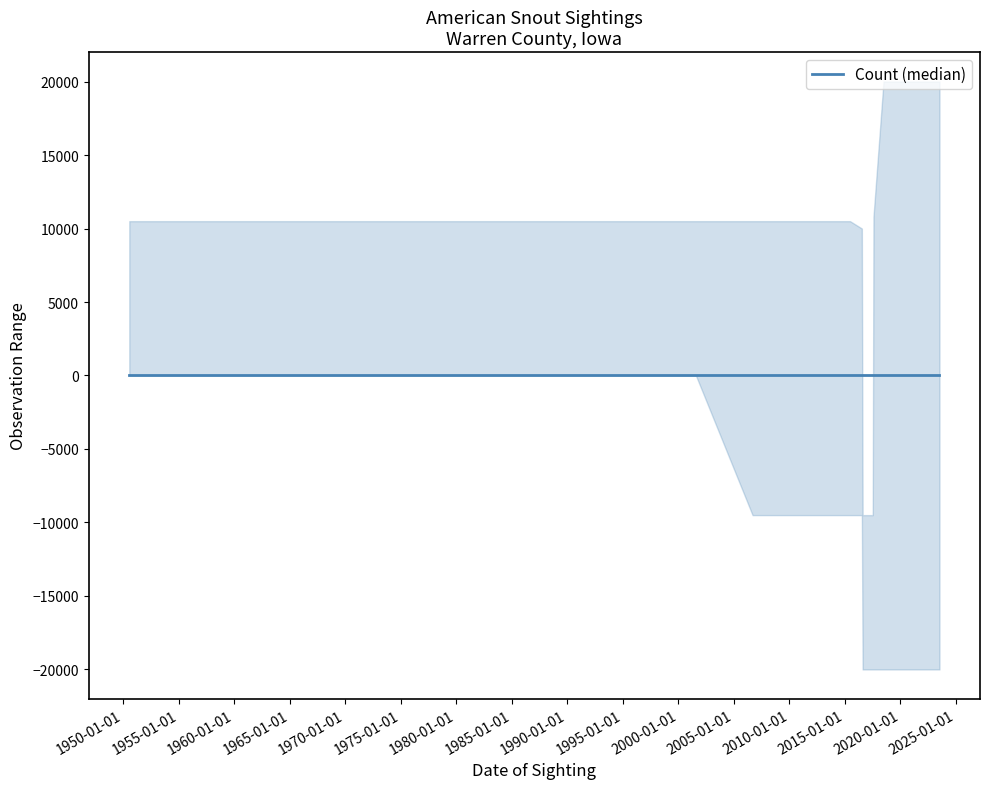

What position from the right is 2006-09-06?

9